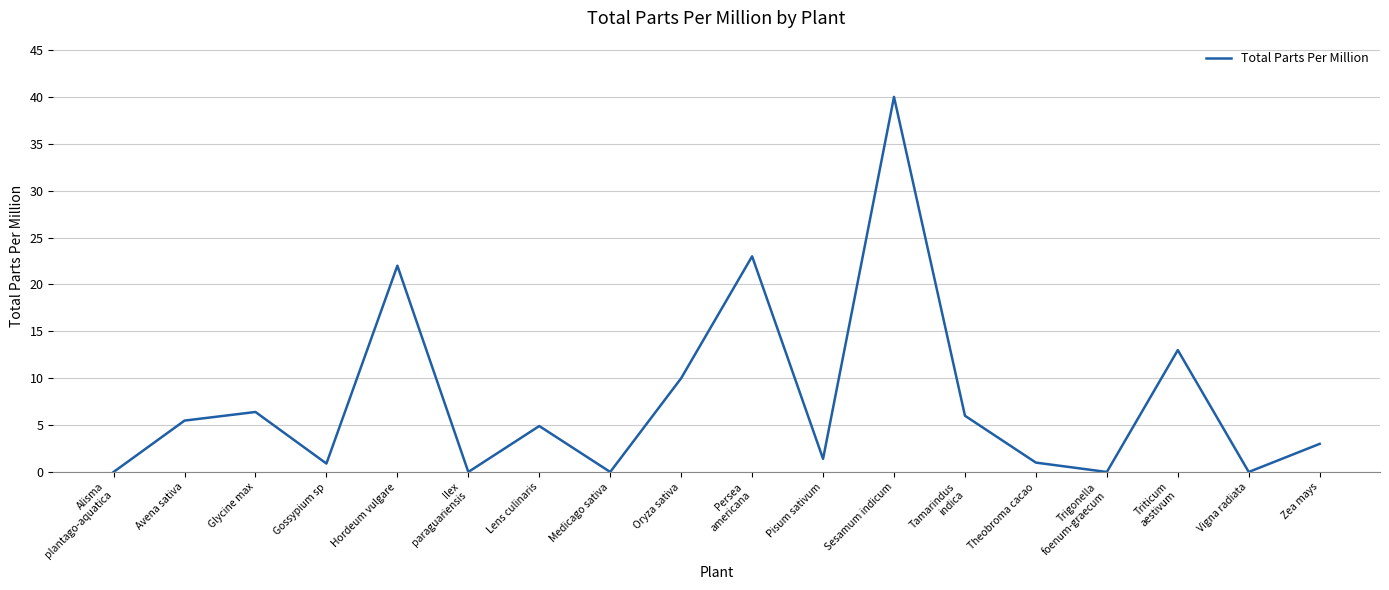

True or false: the data shows 0.0 at Vigna radiata.

True